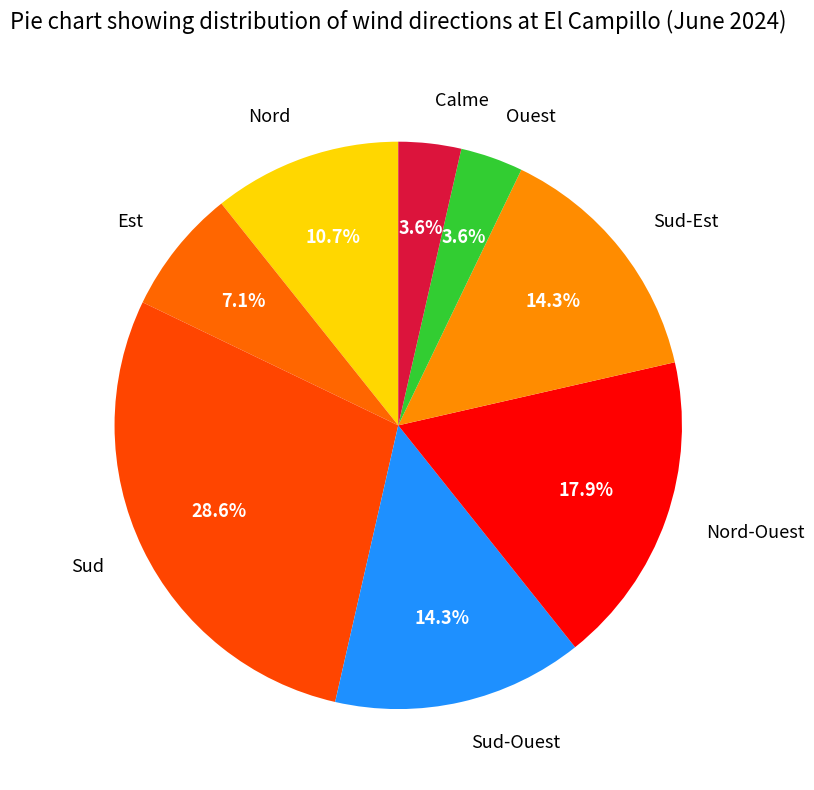

To the nearest percent, what portion does Sud-Ouest represent?

14%